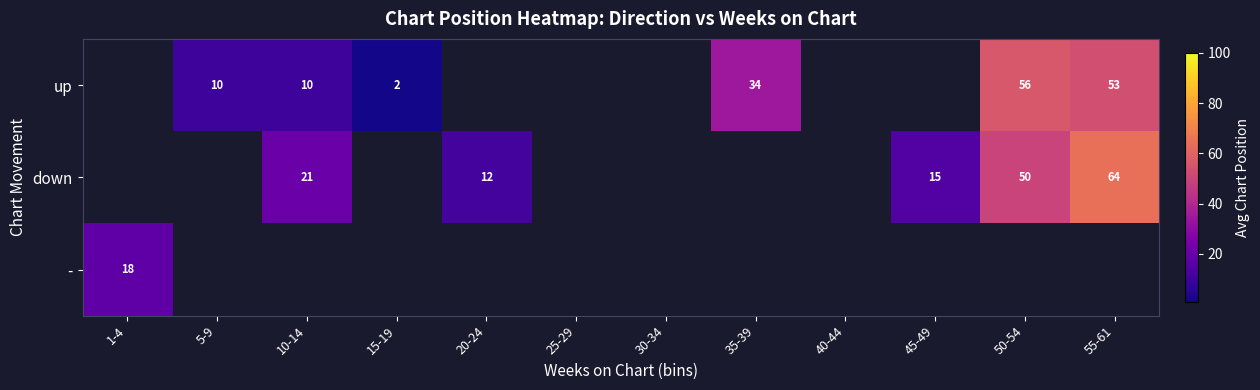

True or false: down has a value of 50 at 50-54.

True